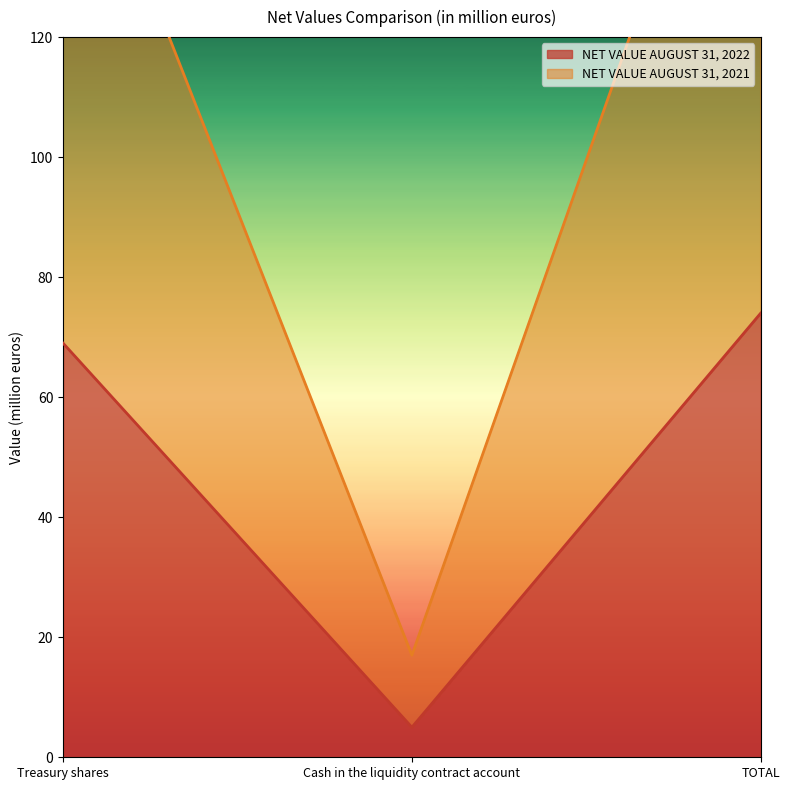

What is the minimum value shown in the chart?

5